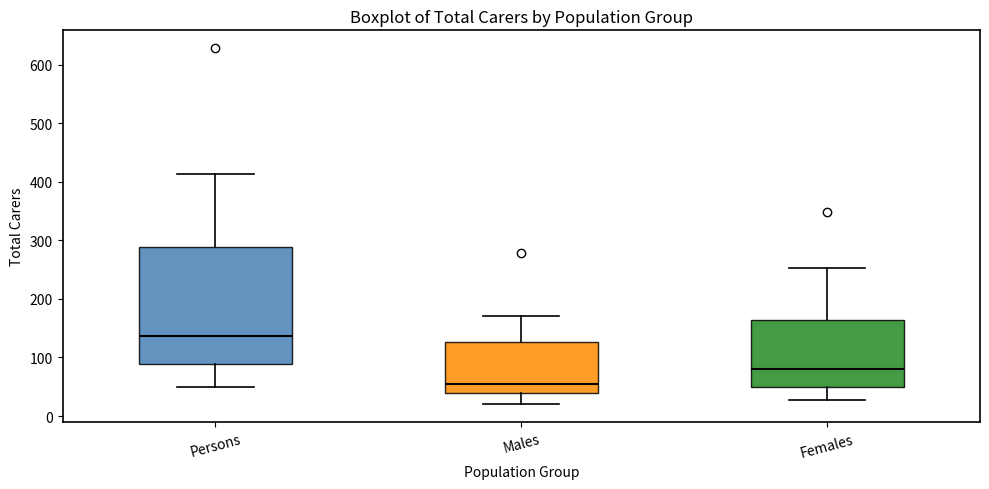

Reading left to right, transcribe this box plot: for each box, give where its median line is, the range the box spans, and where its two whiskers end, as read against the y-axis. The values are not printed on the chart, so give them approximately, as read against the axis.

Persons: median 140, box 90 to 290, whiskers 50 to 410
Males: median 60, box 40 to 130, whiskers 20 to 170
Females: median 80, box 50 to 160, whiskers 30 to 250